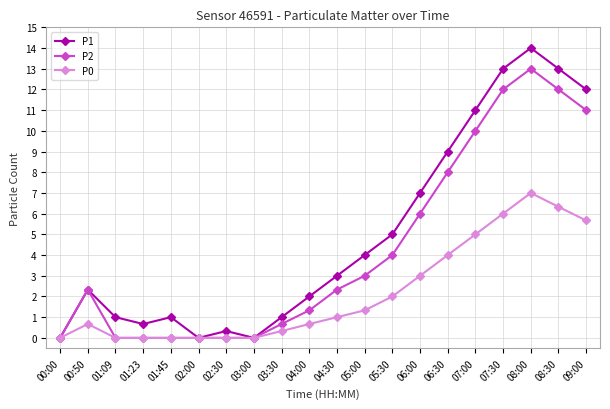

Which category has the highest value in the P2 series?

08:00